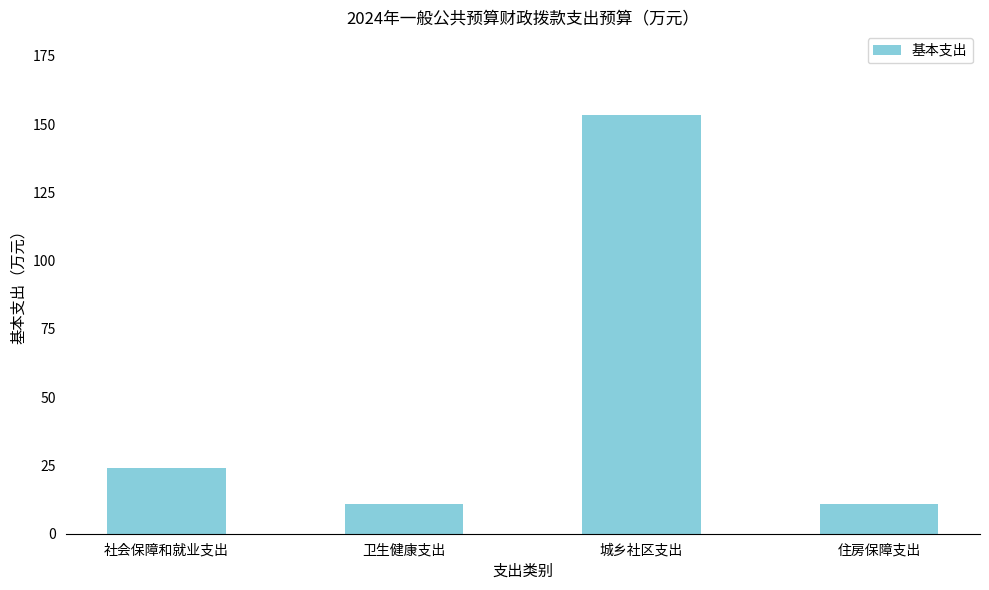

What is the maximum value shown in the chart?

153.3